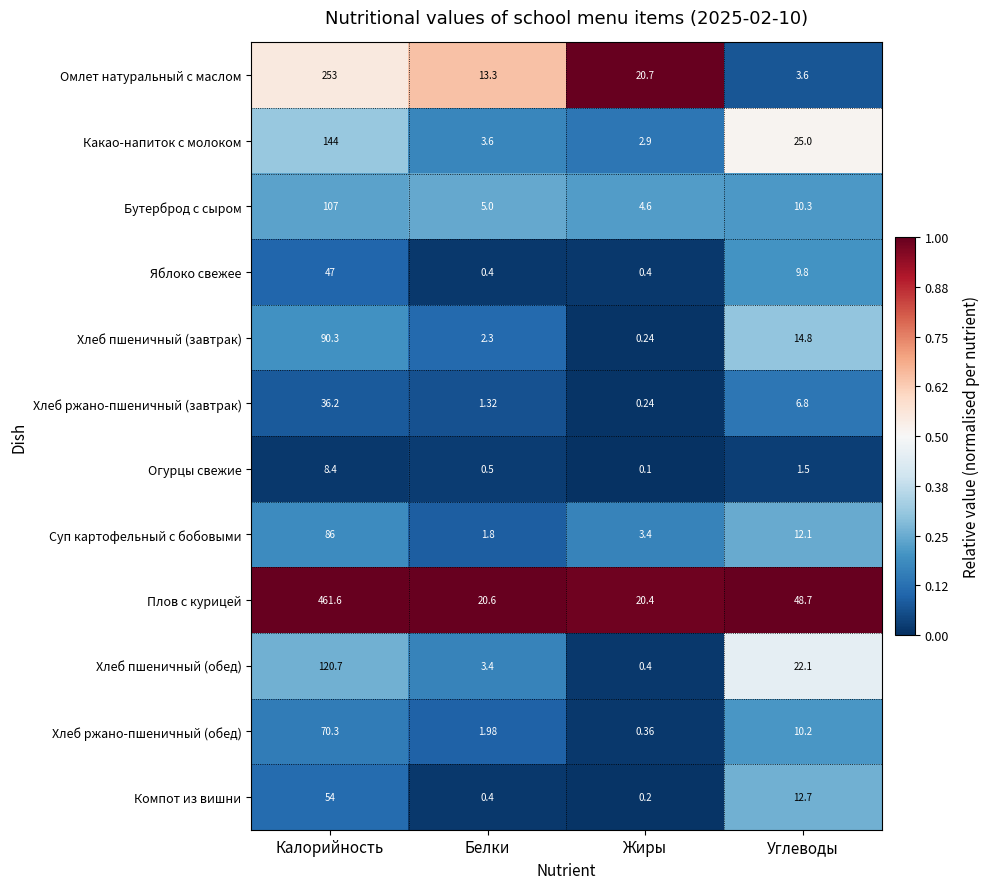

At which category is the sum across all series the highest?

Калорийность